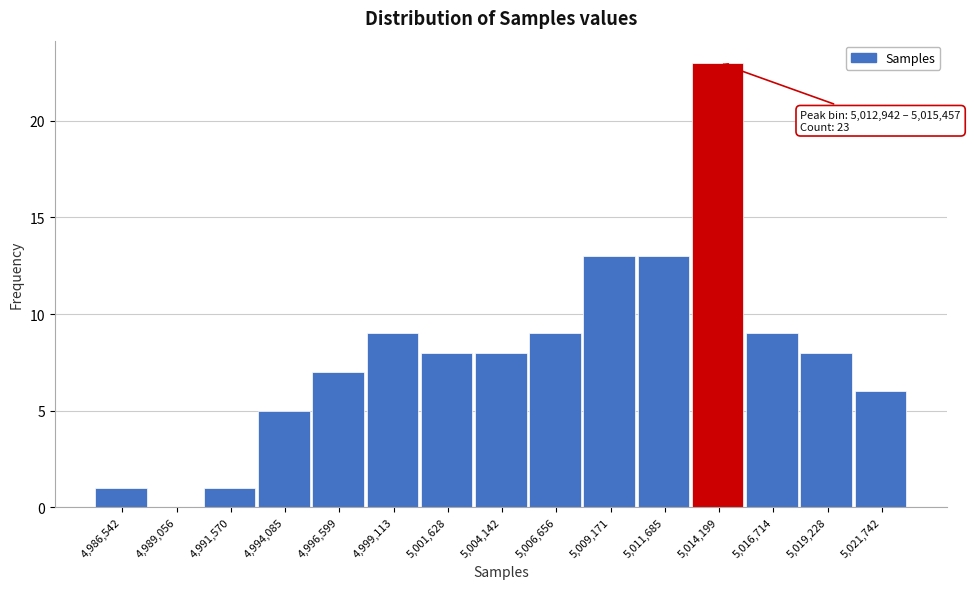

Over which range of the x-axis is the bar tallest?

5013000 to 5015500